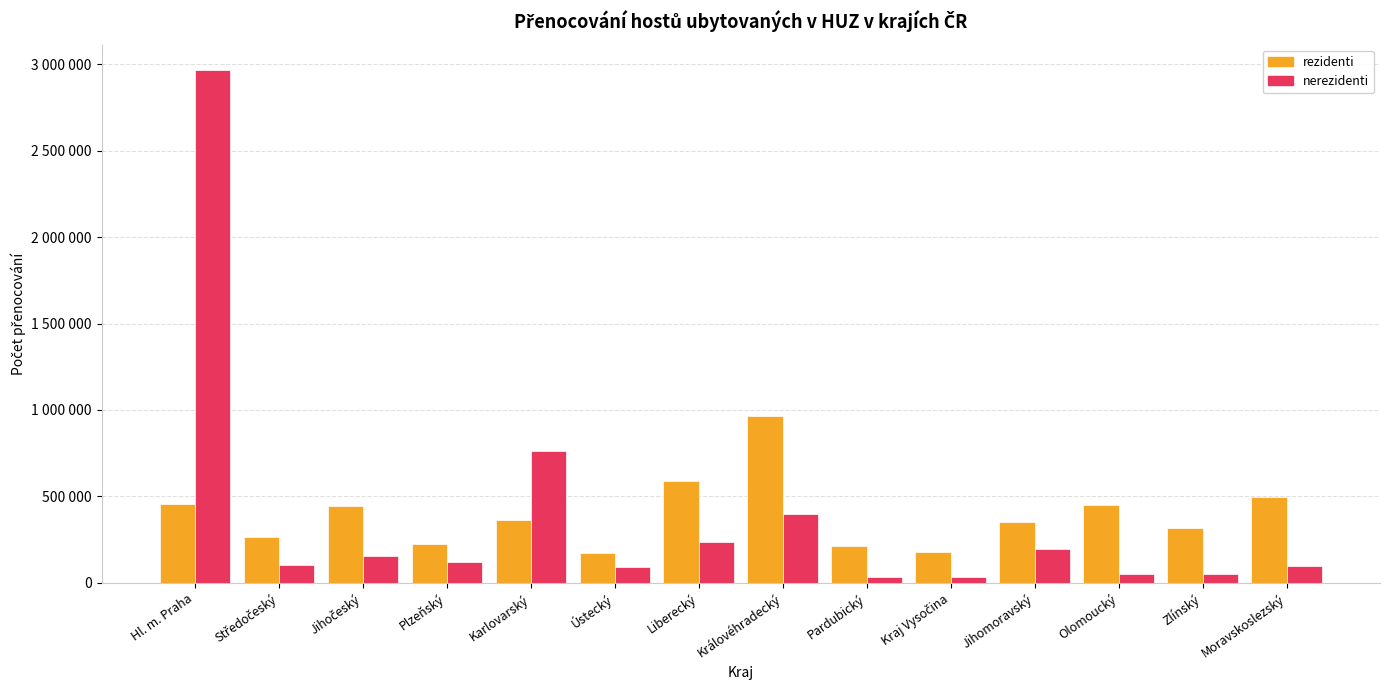

At which label does nerezidenti first exceed 119567?

Hl. m. Praha